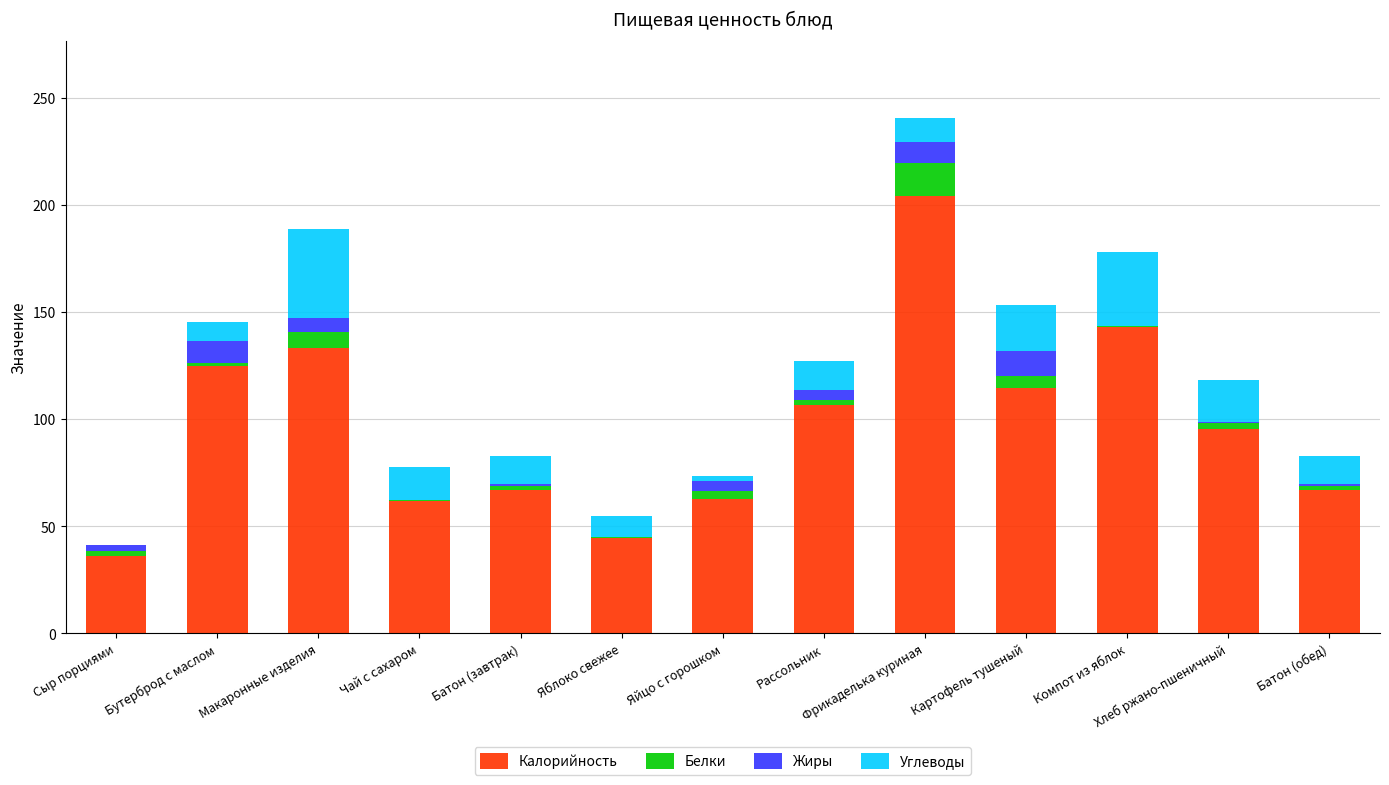

How many data points does each series have?

13